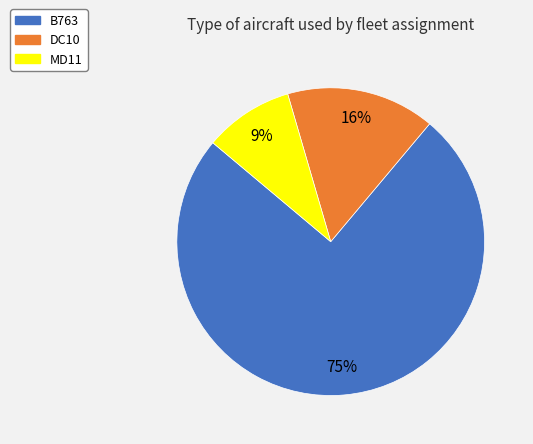

Which category has the biggest portion of the pie?

B763